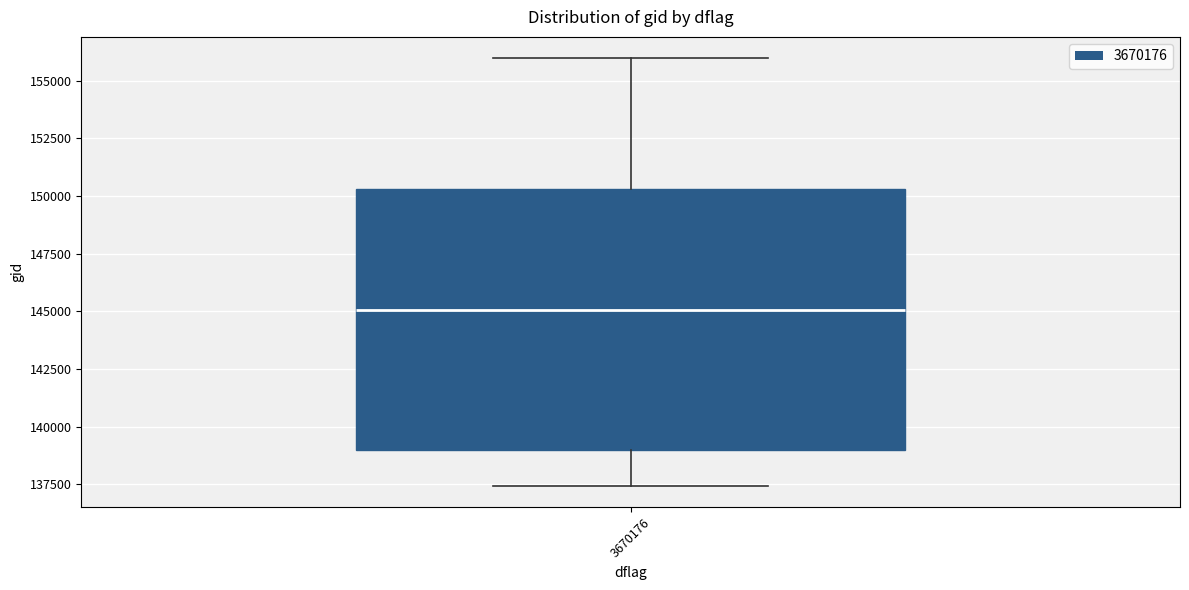

Where does the median line of the box at x = 3670176 sit on the y-axis? The values are not printed on the chart, so give them approximately, as read against the axis.

145000